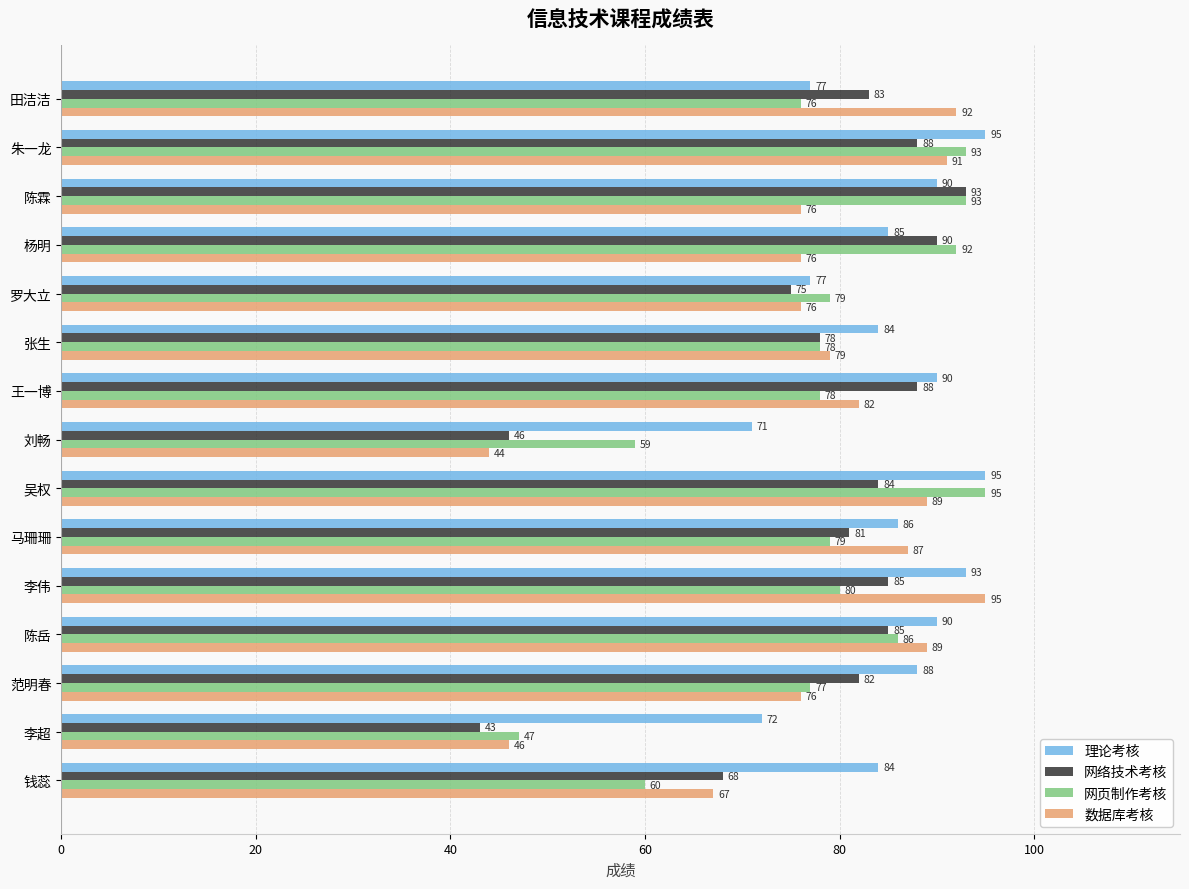

What is the smallest value displayed?

43